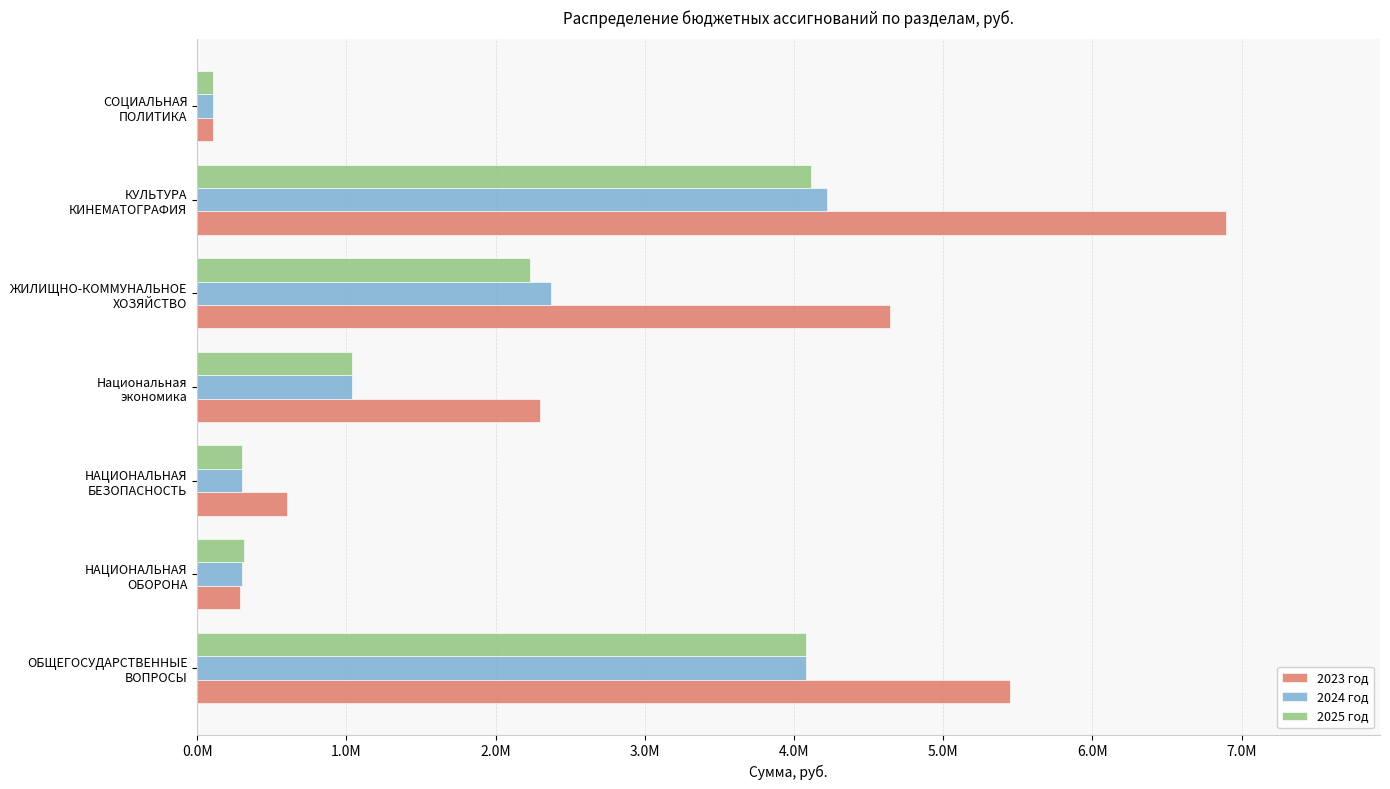

What are all the series names shown in the legend?

2023 год, 2024 год, 2025 год